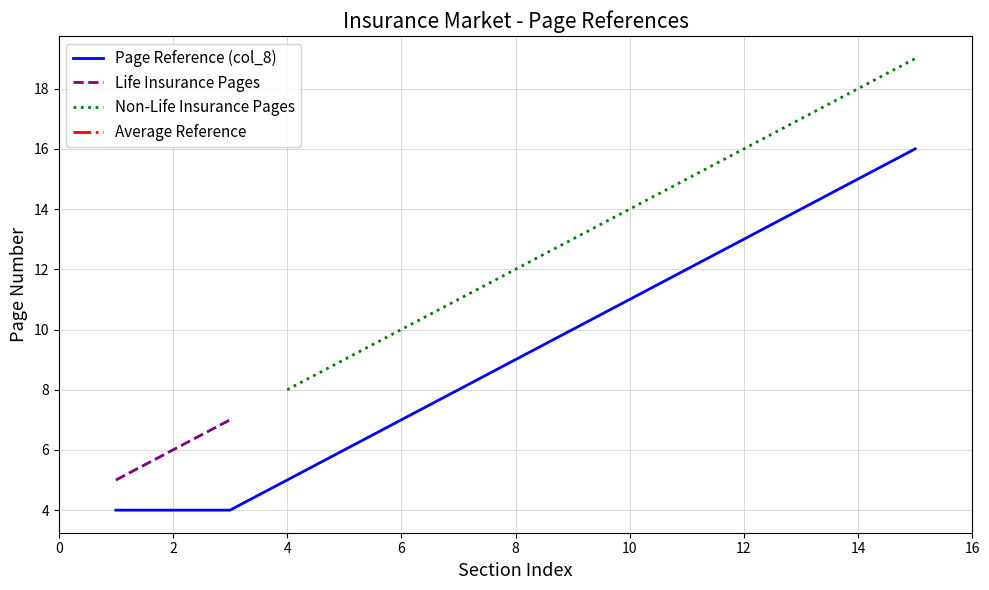

The Page Reference (col_8) series shows 19 at 12. True or false?

False